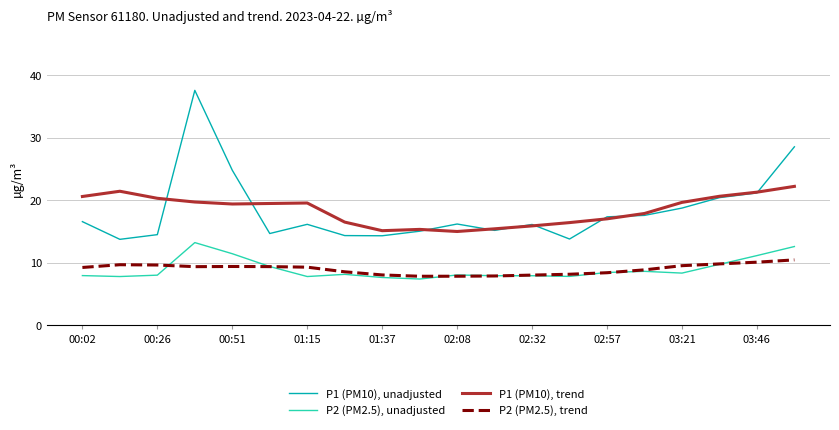

Does the chart display data point markers on the line(s)?

No